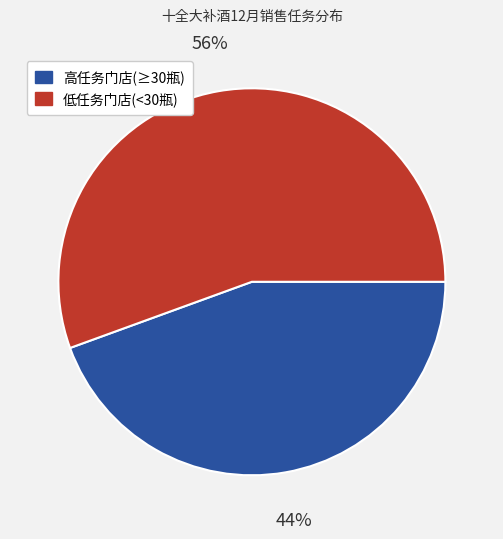

To the nearest percent, what is the average slice percentage?

50%